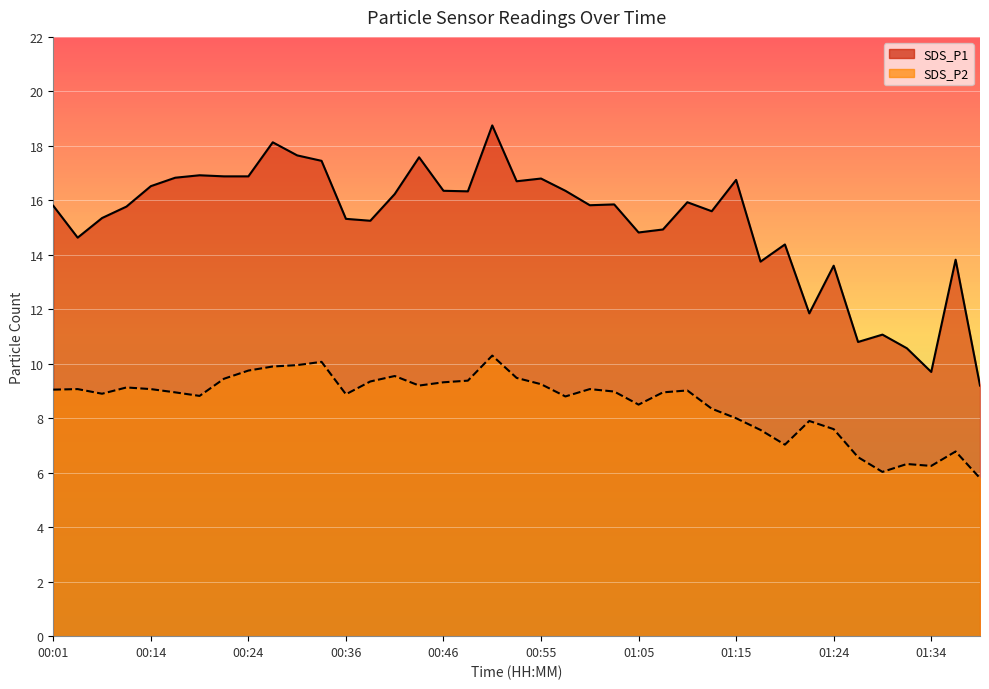

Is it true that SDS_P1 equals 18.8 at 00:50?

True